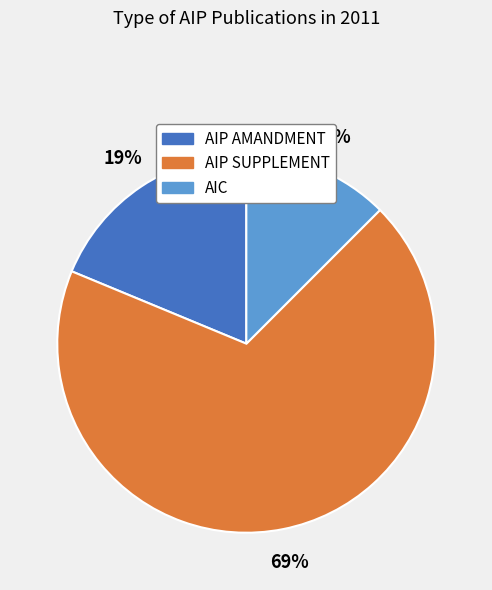

Which category has the biggest portion of the pie?

AIP SUPPLEMENT